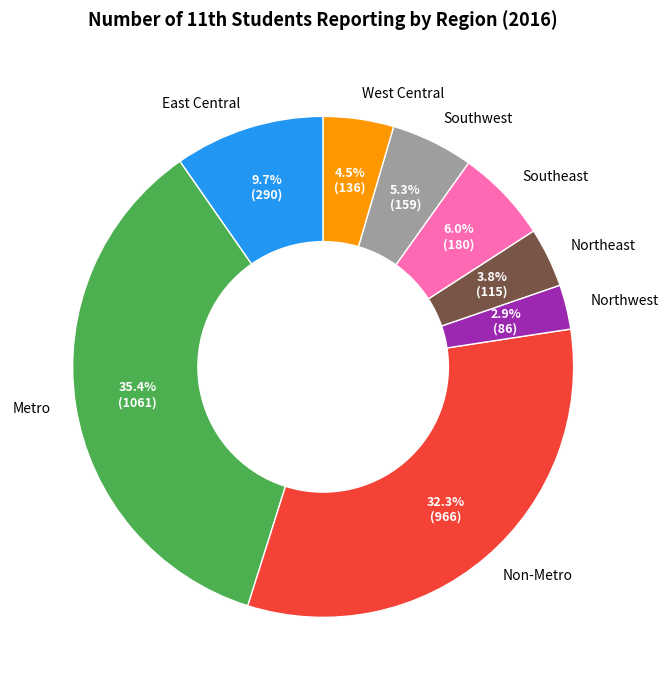

Count the number of slices in the pie.

8